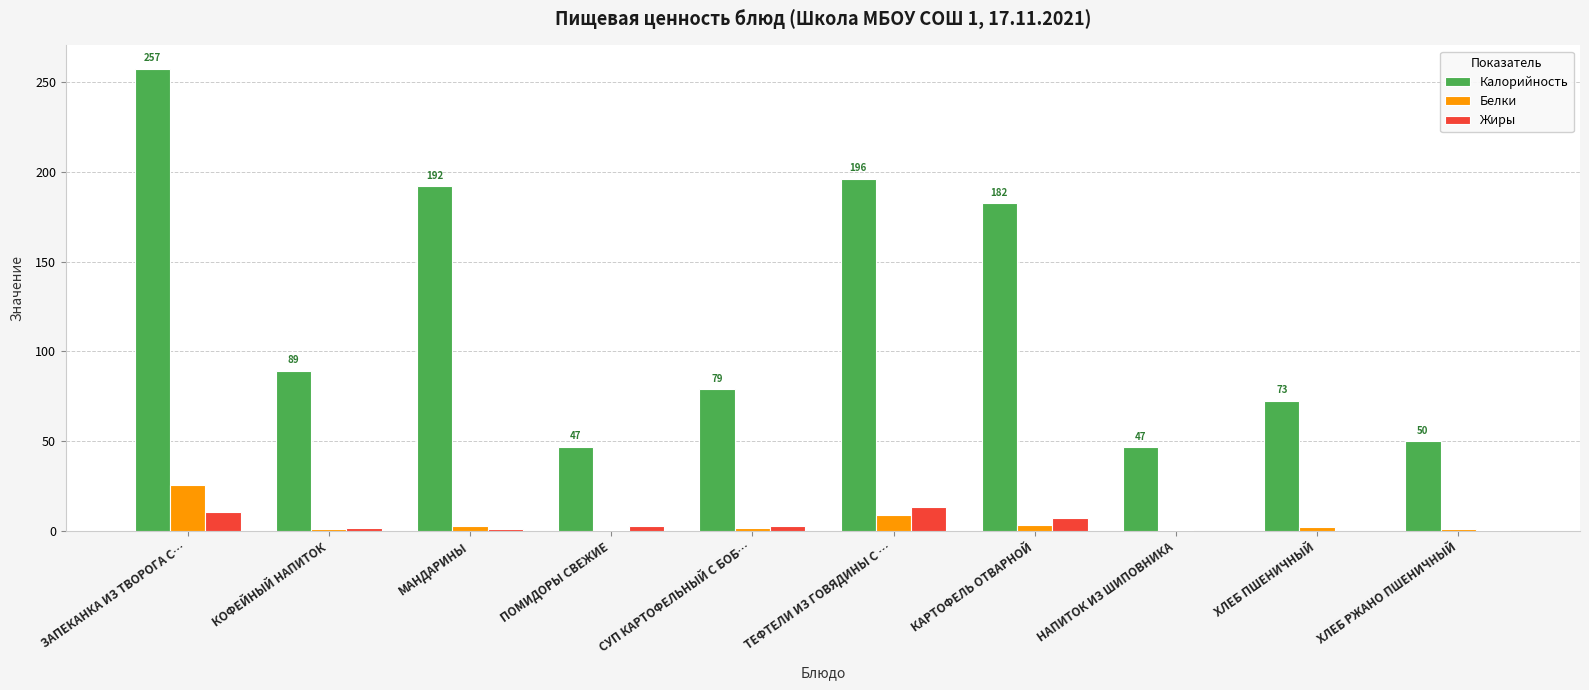

Is it true that Калорийность equals 49.9 at ХЛЕБ РЖАНО ПШЕНИЧНЫЙ?

True